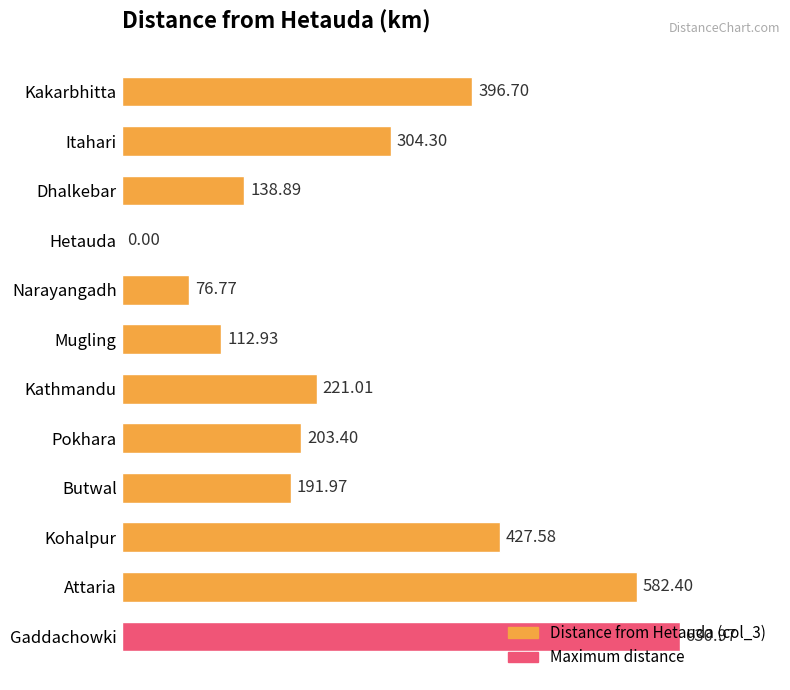

How many values are above zero?

11